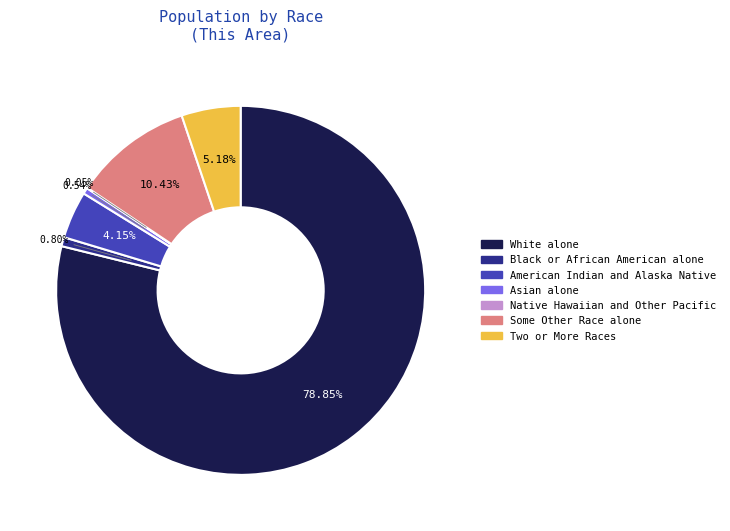

To the nearest percent, what is the combined percentage of Asian alone and Some Other Race alone?

11%